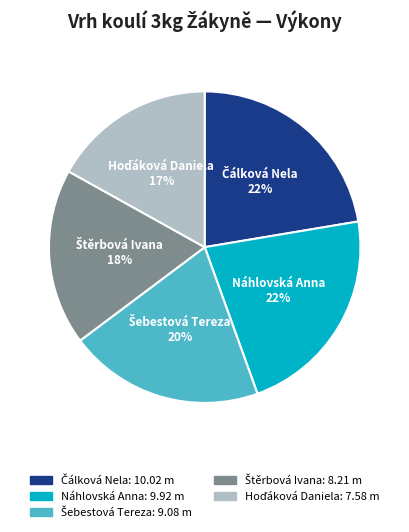

Does any single category account for the majority?

No